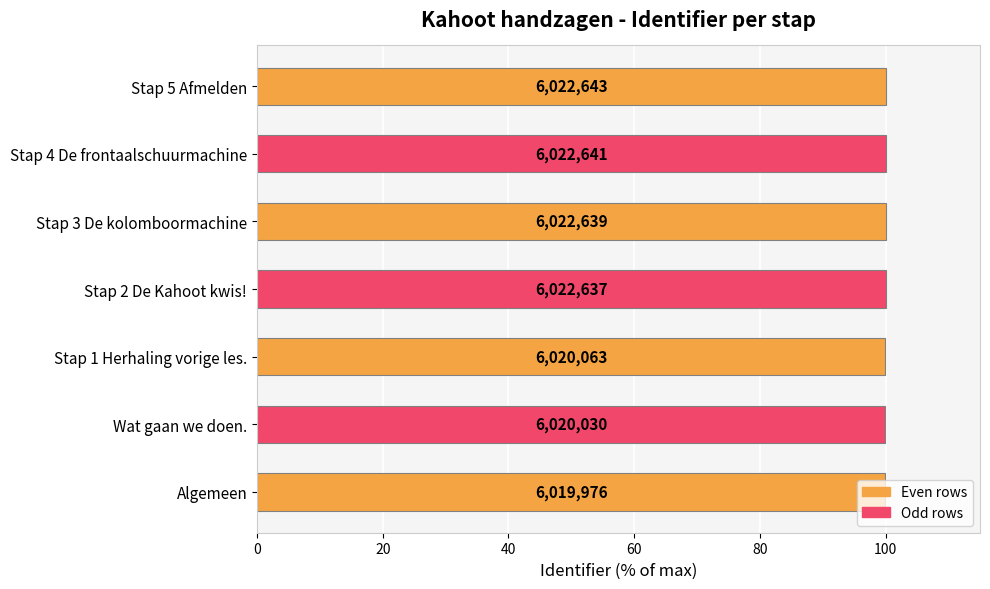

What is the greatest value displayed?

100.0